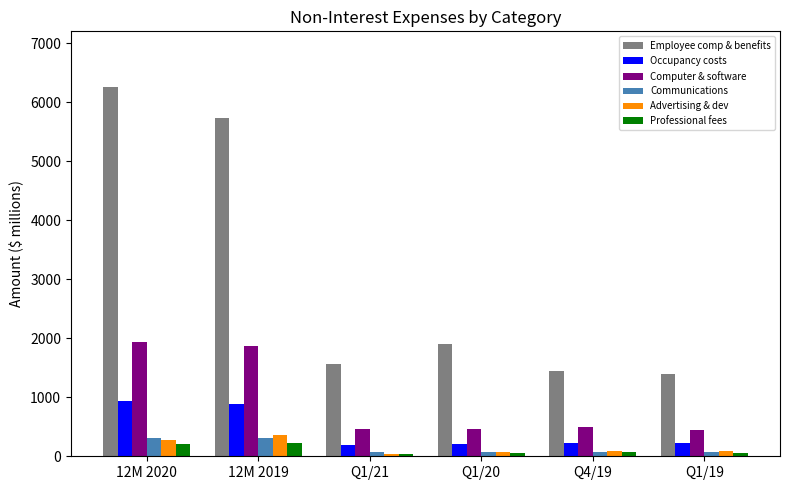

True or false: Computer & software has a value of 1939 at 12M 2020.

True